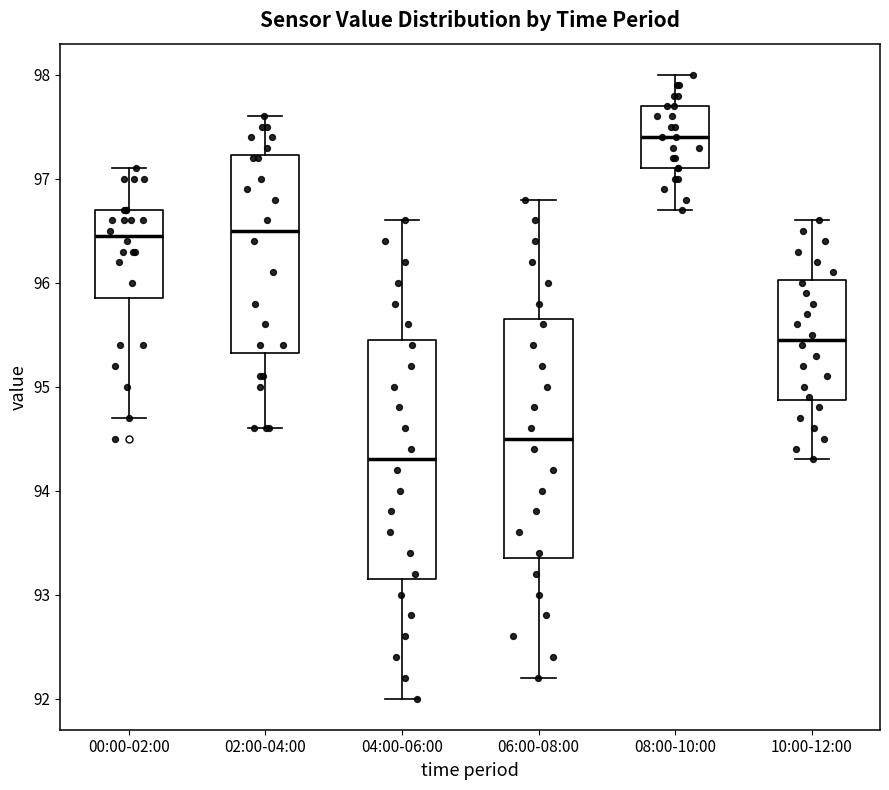

Reading left to right, read every box against the y-axis: the position of its median line, the range the box covers, and the ends of its whiskers. The values are not printed on the chart, so give them approximately, as read against the axis.

00:00-02:00: median 96.5, box 95.9 to 96.7, whiskers 94.7 to 97.1
02:00-04:00: median 96.5, box 95.3 to 97.2, whiskers 94.6 to 97.6
04:00-06:00: median 94.3, box 93.2 to 95.5, whiskers 92.0 to 96.6
06:00-08:00: median 94.5, box 93.4 to 95.7, whiskers 92.2 to 96.8
08:00-10:00: median 97.4, box 97.1 to 97.7, whiskers 96.7 to 98.0
10:00-12:00: median 95.5, box 94.9 to 96.0, whiskers 94.3 to 96.6